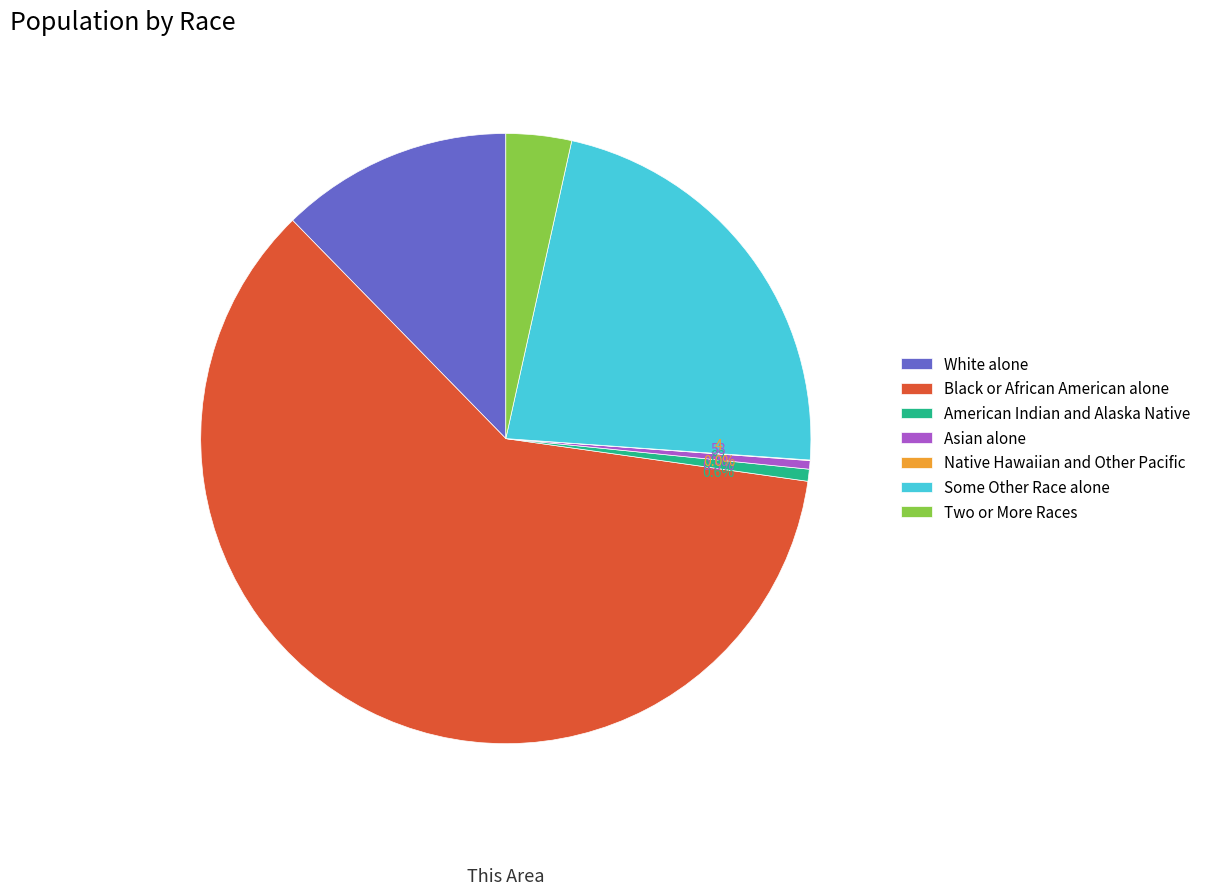

Which category has the biggest portion of the pie?

Black or African American alone